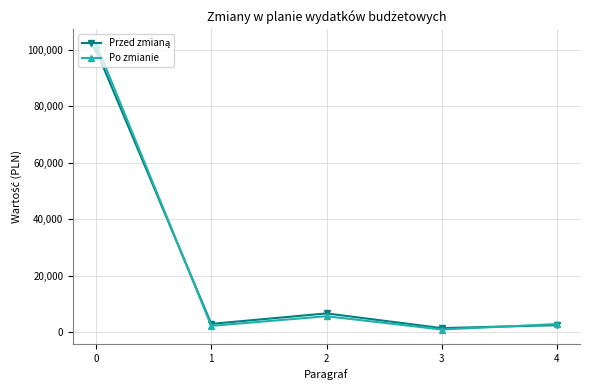

What is the total value across all series at 4?

5486